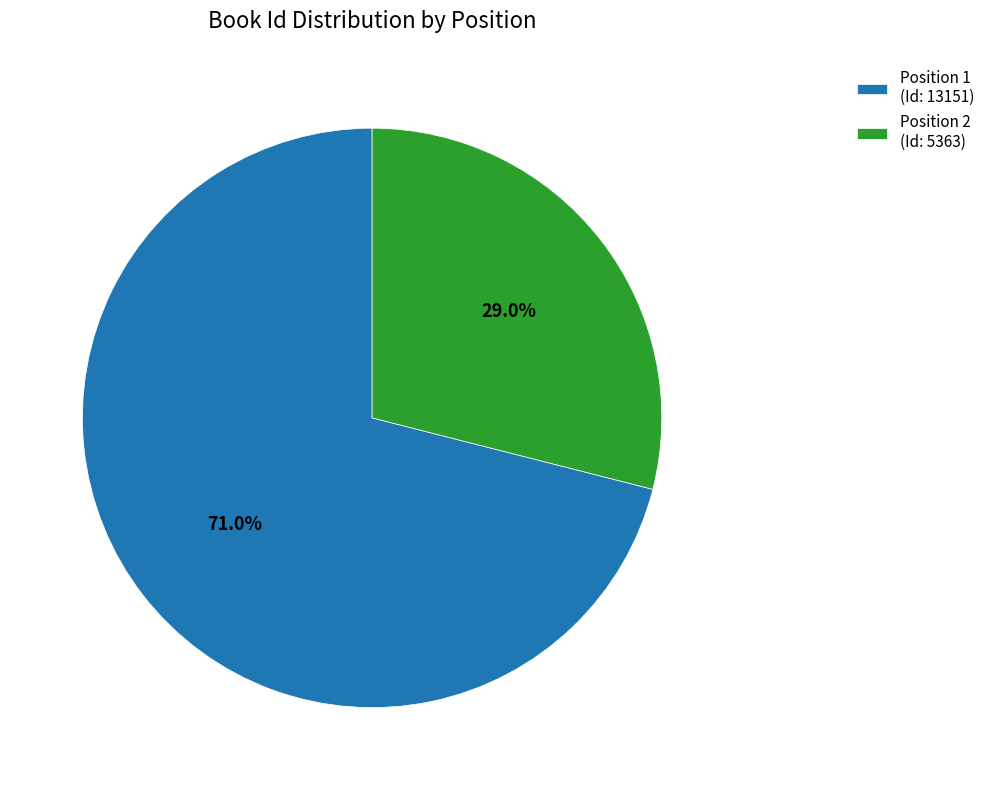

What is the ratio of the value at Position 2 (Id: 5363) to the value at Position 1 (Id: 13151)?

0.4